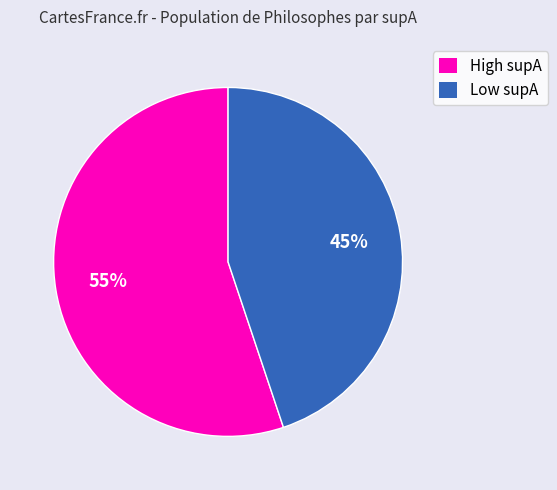

Count the number of slices in the pie.

2